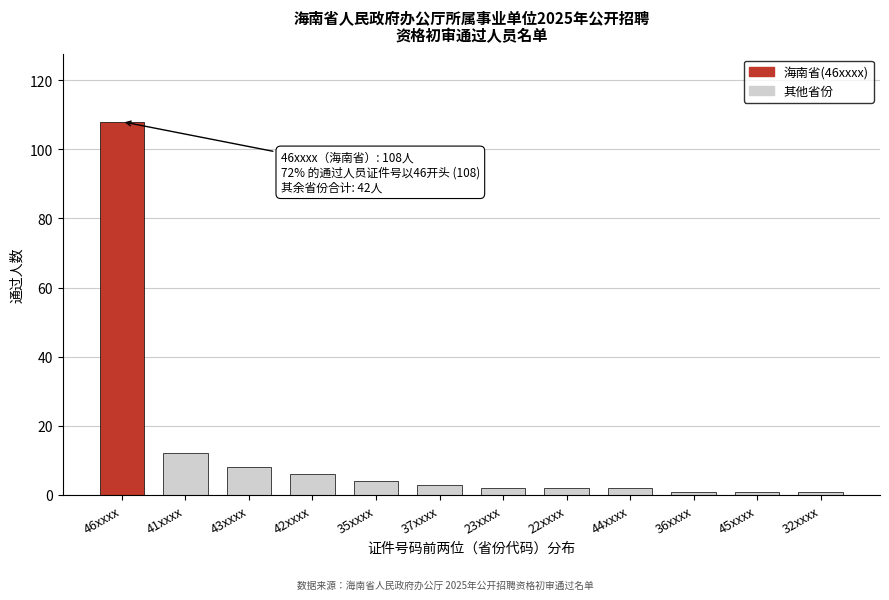

Reading left to right, transcribe all the data shown in this chart.

108	12	8	6	4	3	2	2	2	1	1	1